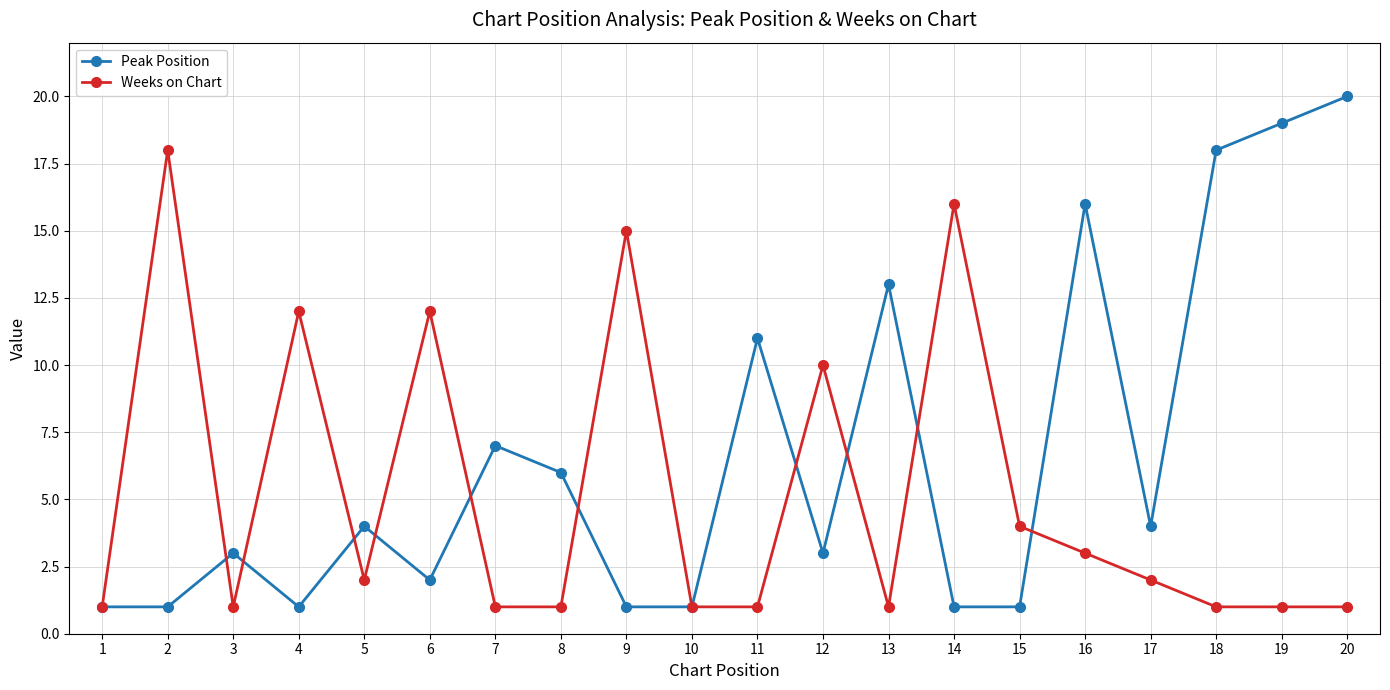

Which series has the largest range (max minus min)?

Peak Position